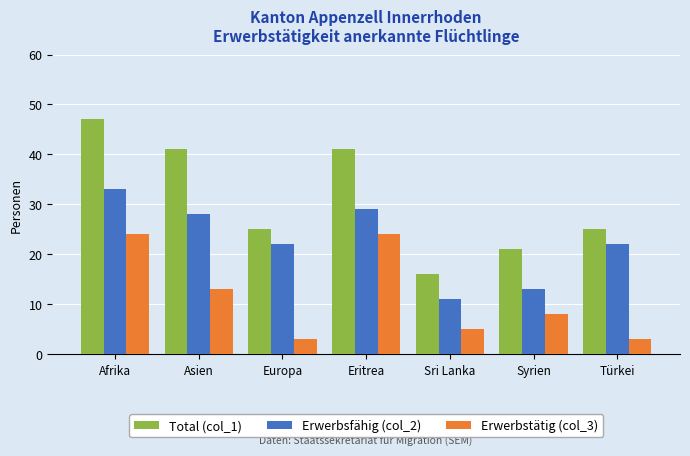

What is the greatest value displayed?

47